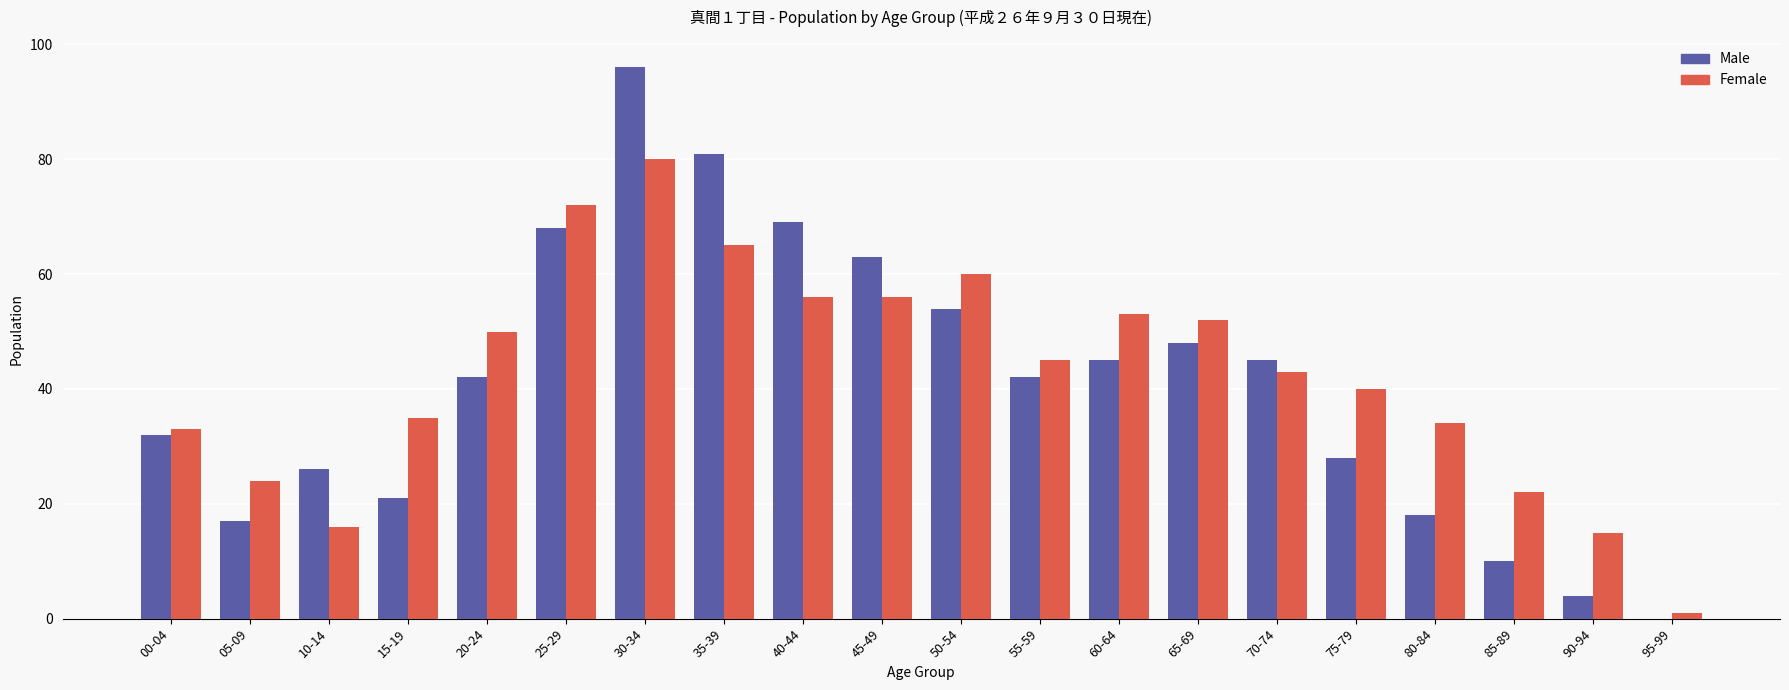

What is the sum of all Male values?

809